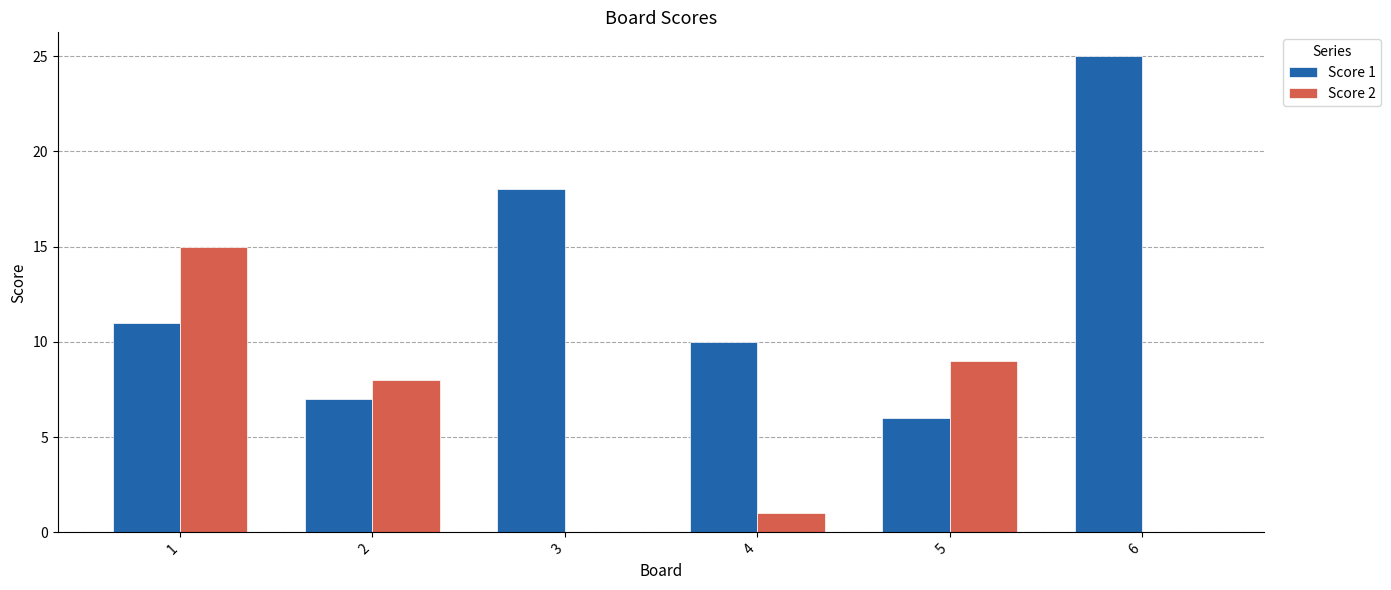

Which series changed the most between 2 and 6?

Score 1